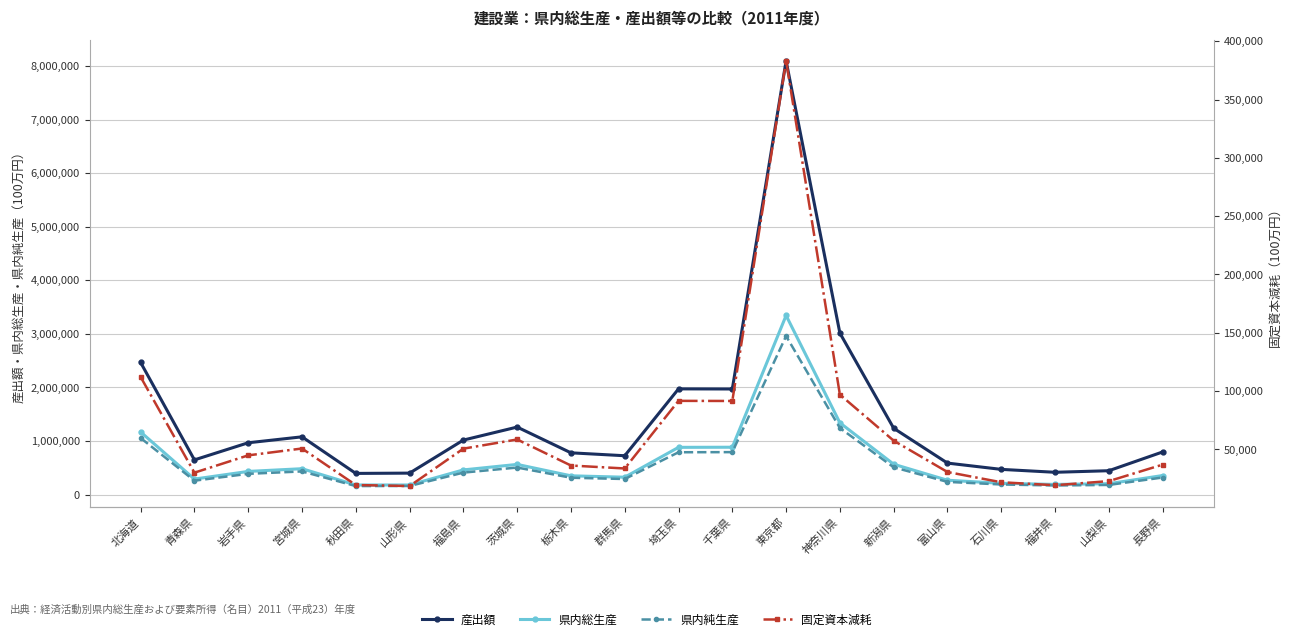

Which series has the widest spread of values?

産出額